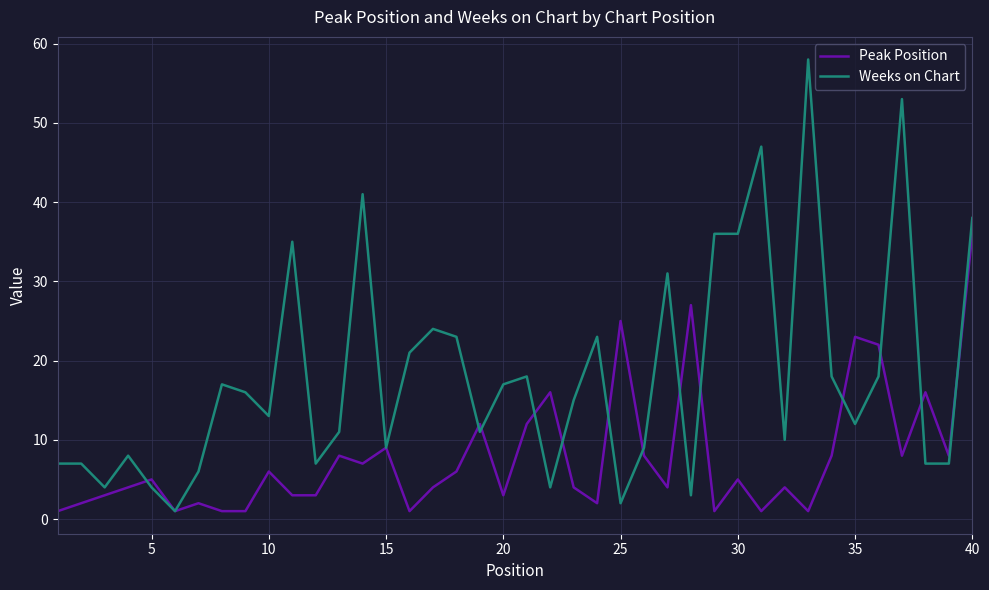

How many lines are shown in the chart?

2